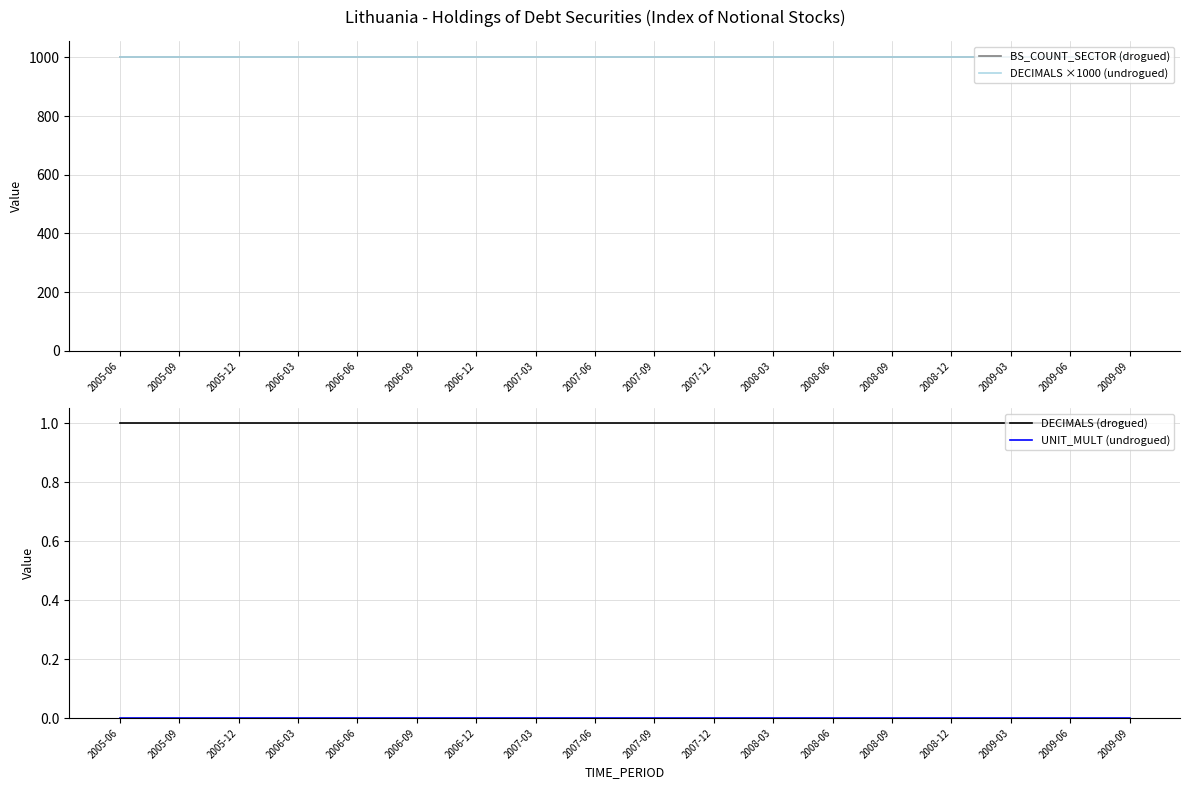

Reading left to right, list all the values displayed in this chart.

BS_COUNT_SECTOR (drogued): 2005-06=1000	2005-09=1000	2005-12=1000	2006-03=1000	2006-06=1000	2006-09=1000	2006-12=1000	2007-03=1000	2007-06=1000	2007-09=1000	2007-12=1000	2008-03=1000	2008-06=1000	2008-09=1000	2008-12=1000	2009-03=1000	2009-06=1000	2009-09=1000
DECIMALS ×1000 (undrogued): 2005-06=1000	2005-09=1000	2005-12=1000	2006-03=1000	2006-06=1000	2006-09=1000	2006-12=1000	2007-03=1000	2007-06=1000	2007-09=1000	2007-12=1000	2008-03=1000	2008-06=1000	2008-09=1000	2008-12=1000	2009-03=1000	2009-06=1000	2009-09=1000
DECIMALS (drogued): 2005-06=1	2005-09=1	2005-12=1	2006-03=1	2006-06=1	2006-09=1	2006-12=1	2007-03=1	2007-06=1	2007-09=1	2007-12=1	2008-03=1	2008-06=1	2008-09=1	2008-12=1	2009-03=1	2009-06=1	2009-09=1
UNIT_MULT (undrogued): 2005-06=0	2005-09=0	2005-12=0	2006-03=0	2006-06=0	2006-09=0	2006-12=0	2007-03=0	2007-06=0	2007-09=0	2007-12=0	2008-03=0	2008-06=0	2008-09=0	2008-12=0	2009-03=0	2009-06=0	2009-09=0